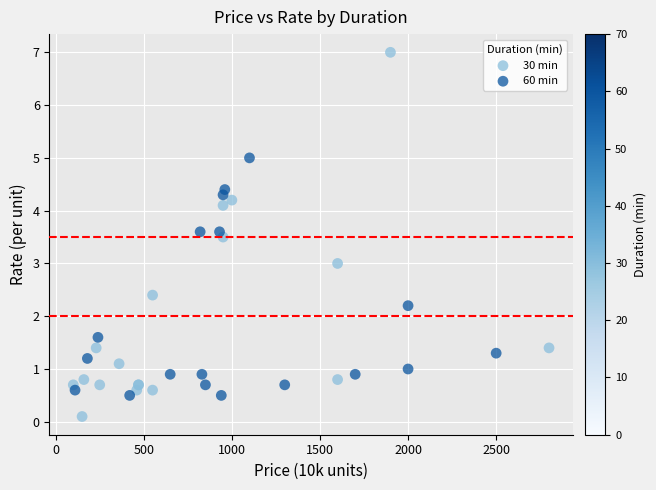

Which series reaches the minimum Y coordinate?

30 min